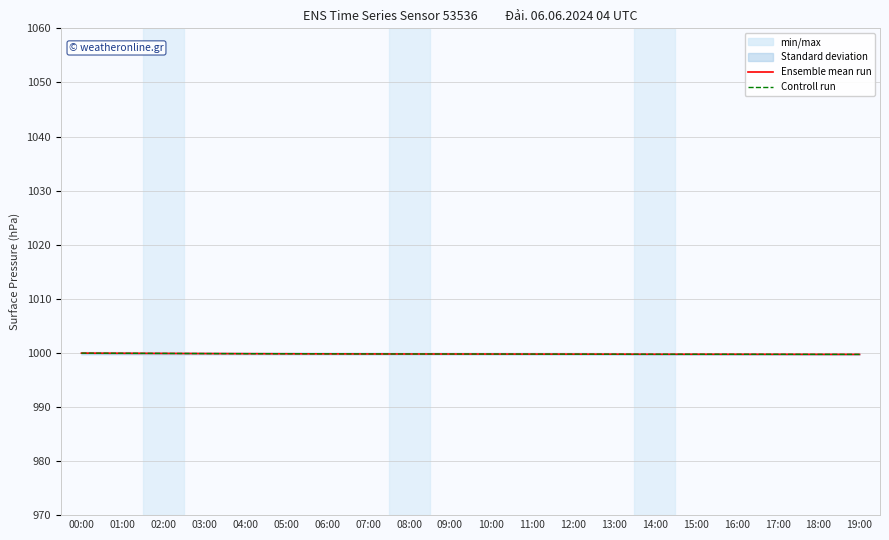

How many distinct data groups are displayed?

2